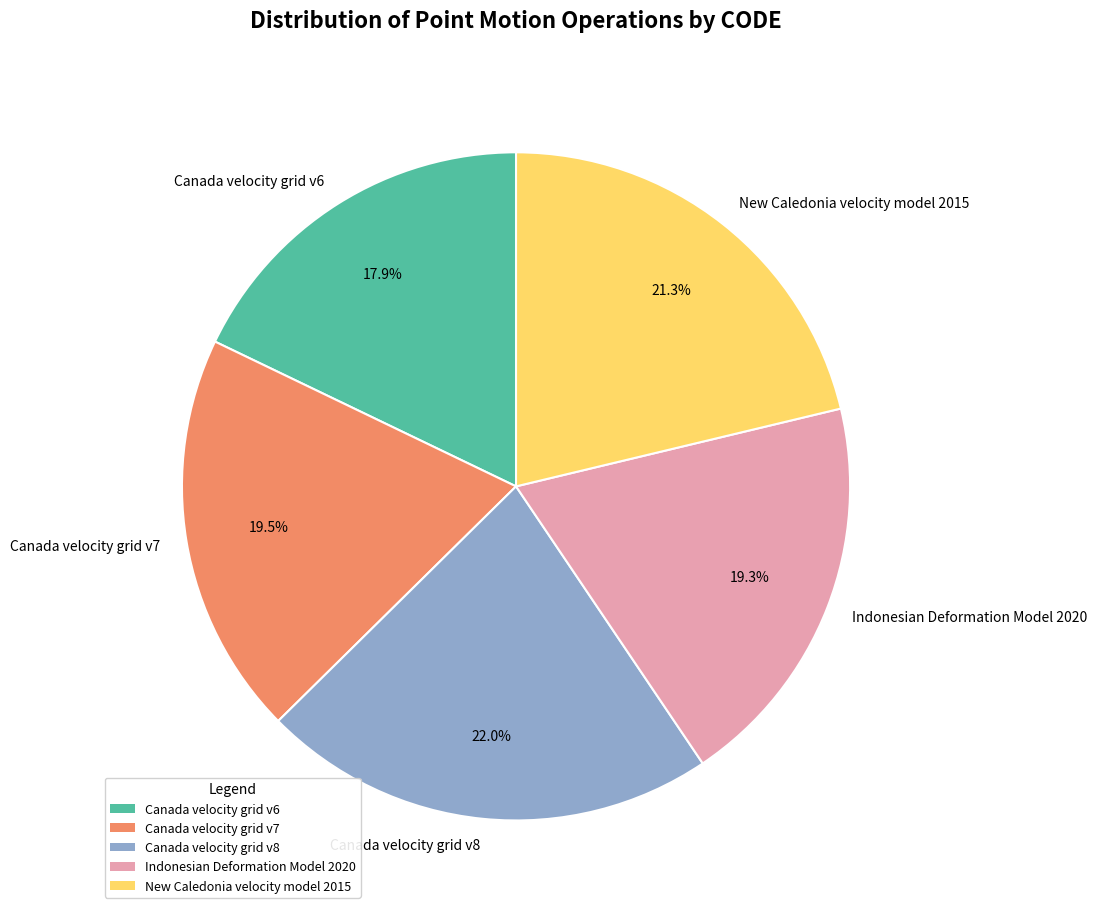

True or false: Canada velocity grid v6 accounts for 26% of the total.

False